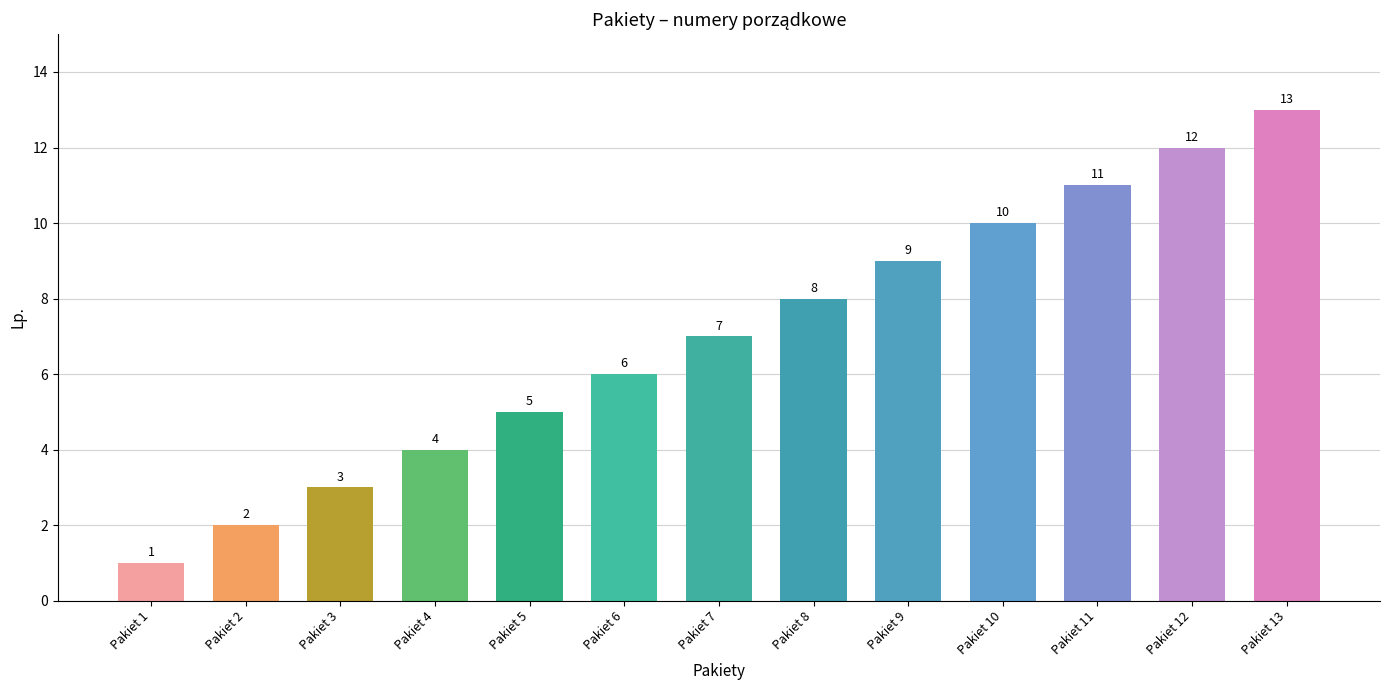

At which category does the chart reach its peak across all series?

Pakiet 13 –  Środek diagnostyczny